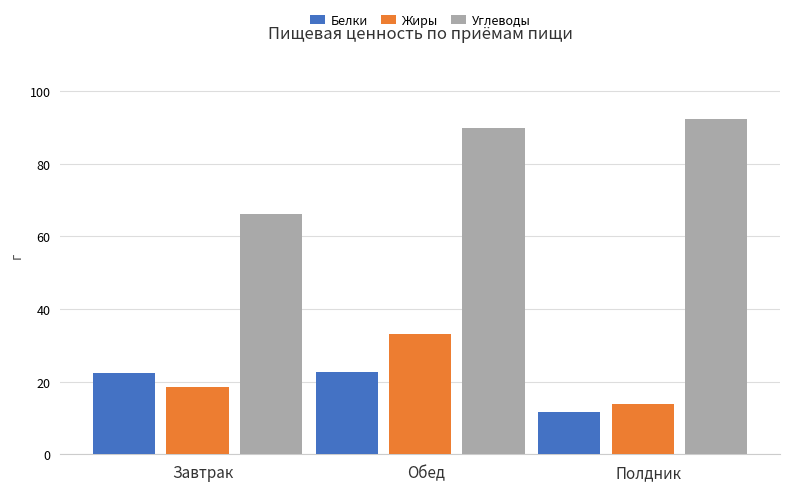

What position from the right is Завтрак?

3